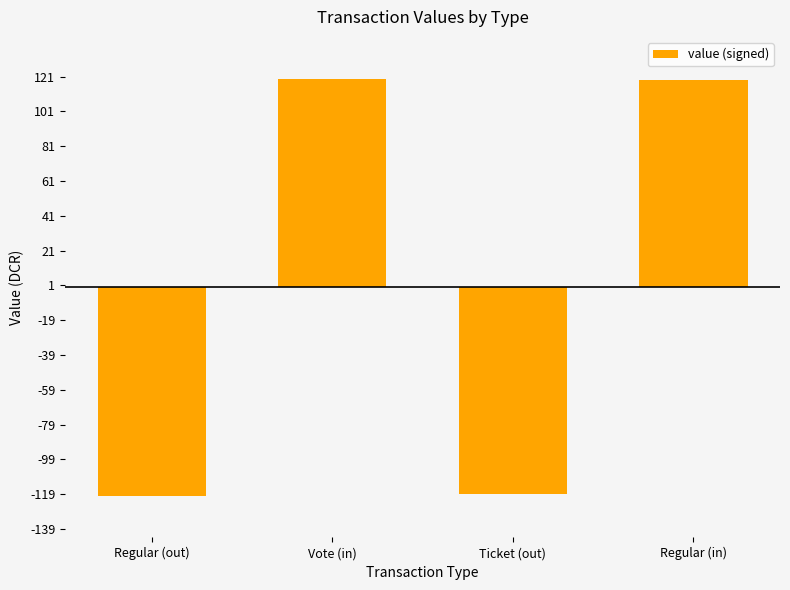

What is the minimum value shown in the chart?

-119.9